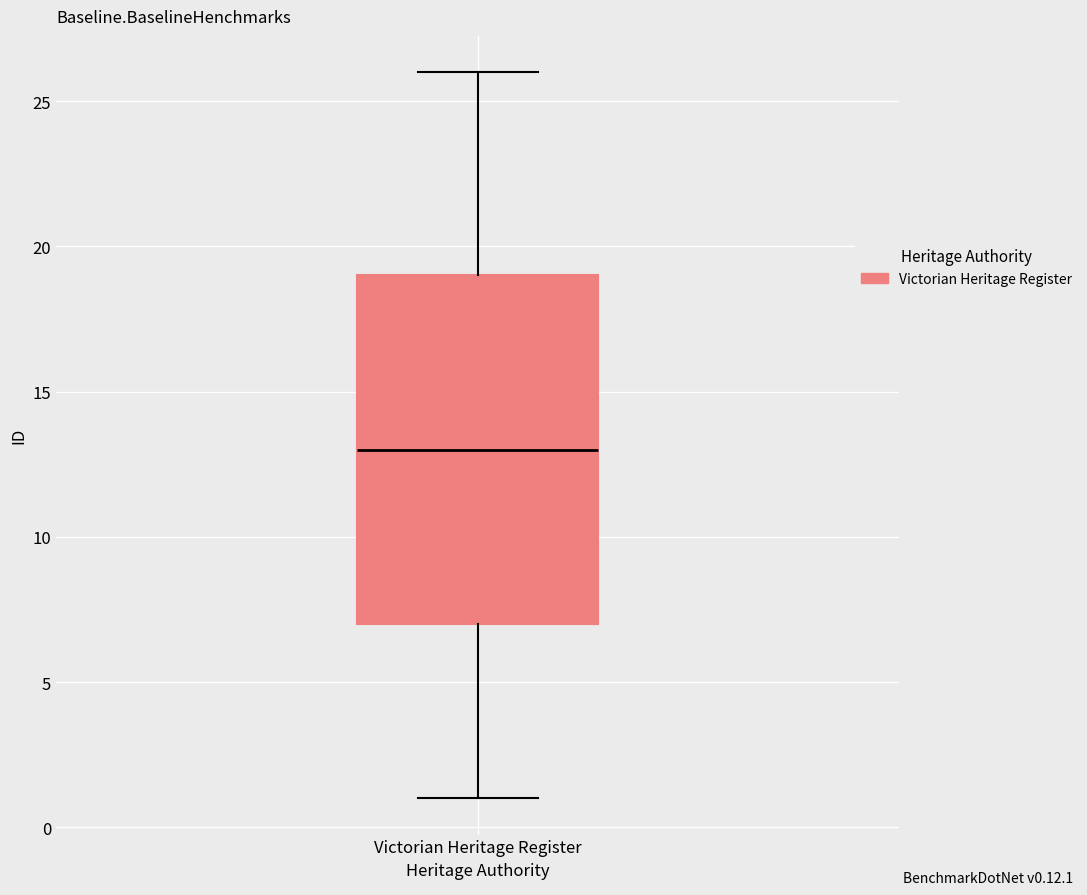

Transcribe this box plot: give where the median line is, the range the box spans, and where the two whiskers end, as read against the y-axis. The values are not printed on the chart, so give them approximately, as read against the axis.

median 13, box 7 to 19, whiskers 1 to 26